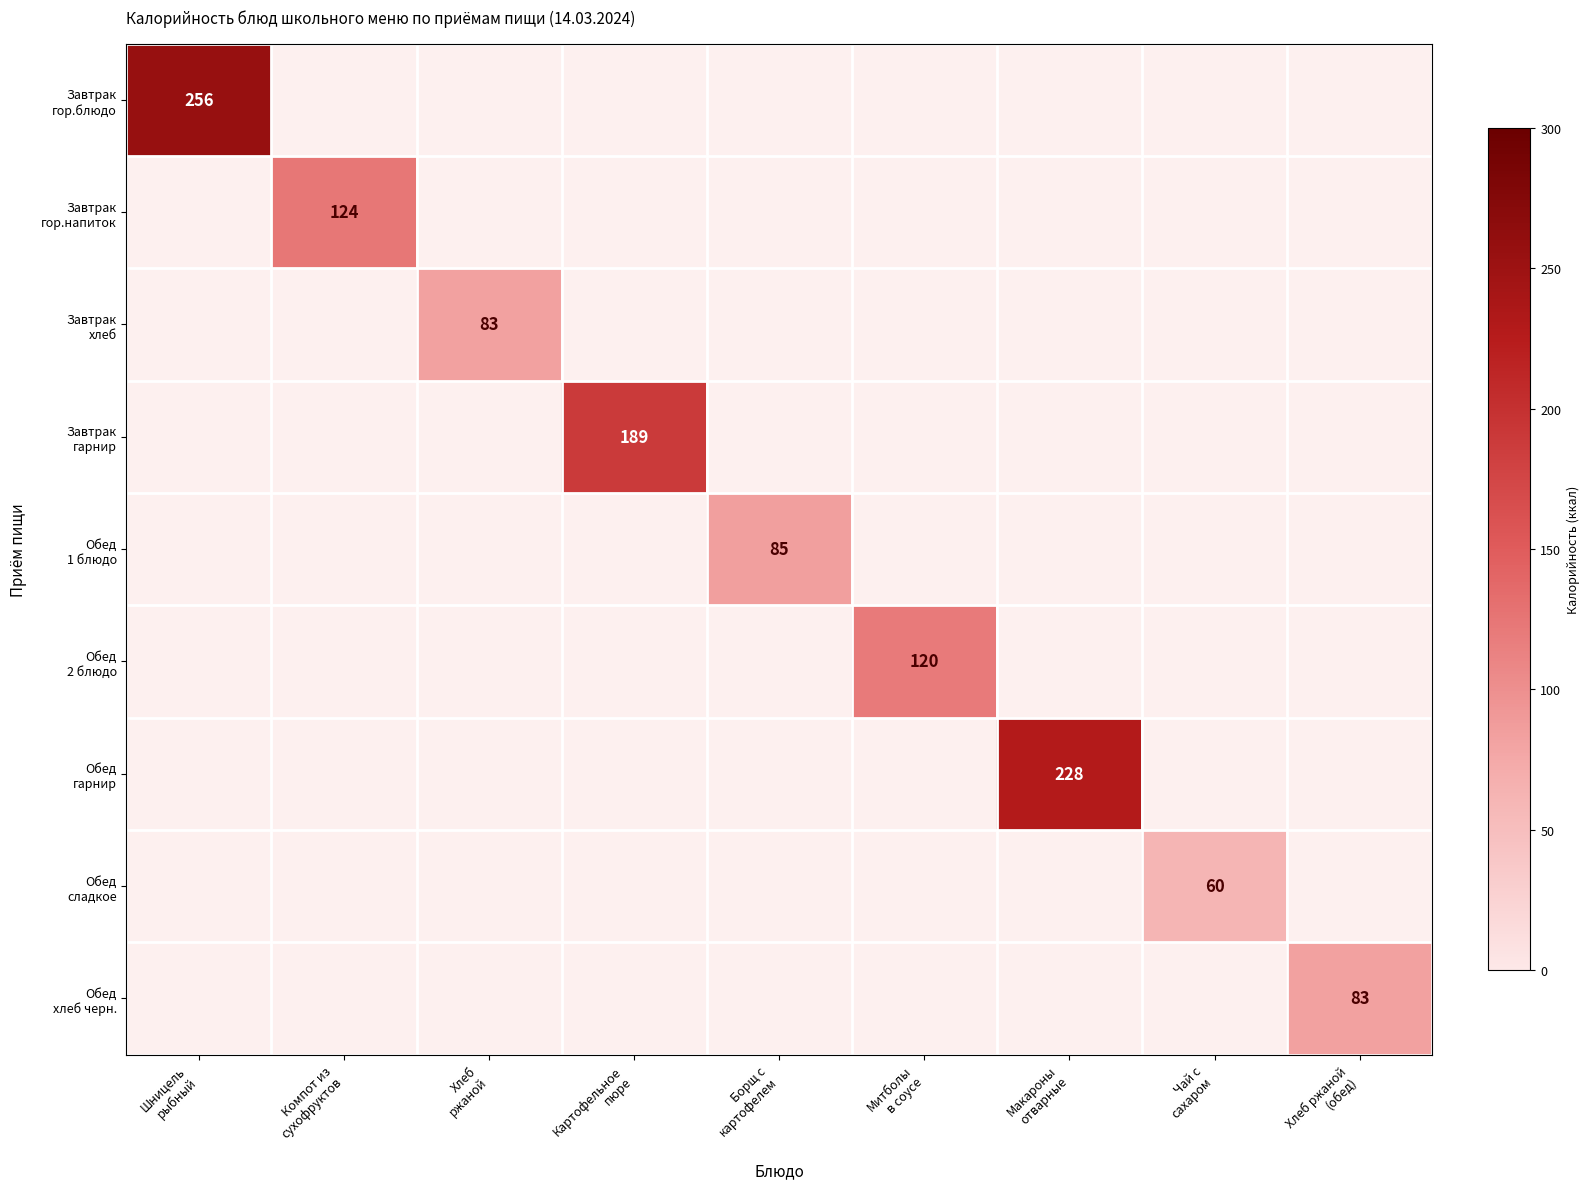

Which series has the widest spread of values?

Завтрак гор.блюдо